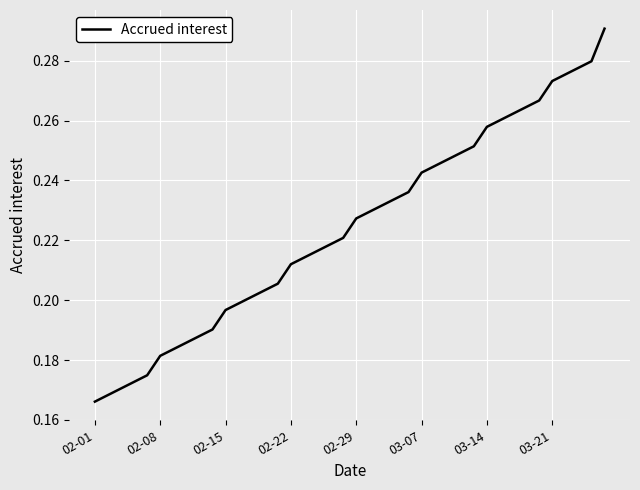

Is it true that the value at 02-01 is 0.1?

False